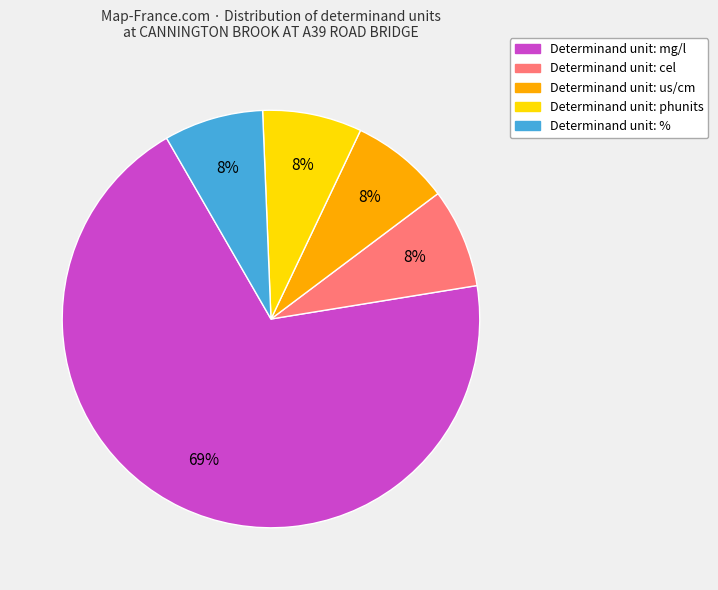

To the nearest percent, what is the average slice percentage?

20%